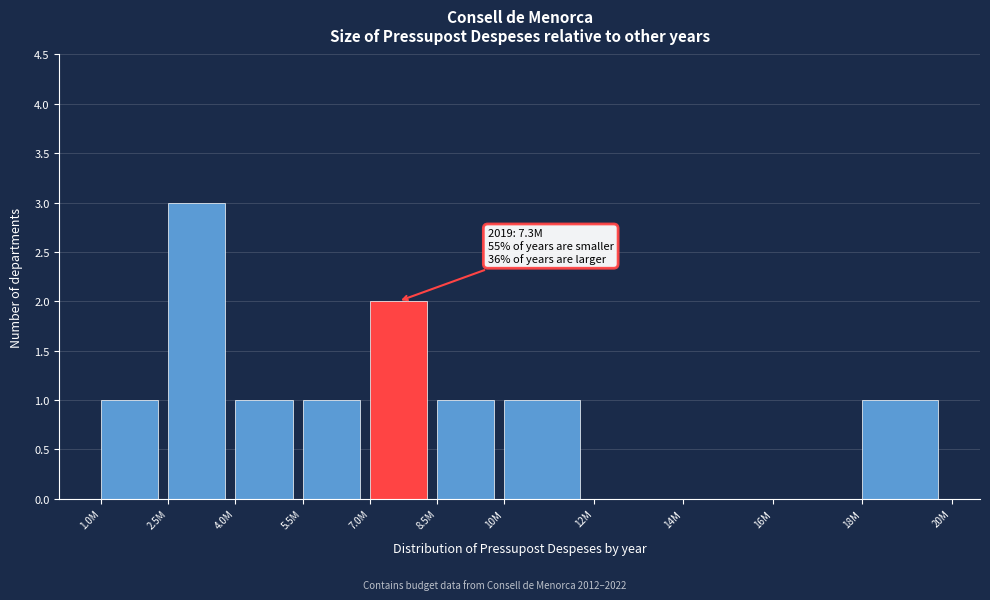

Reading right to left, extract all data points from this chart.

18M=1	16M=0	14M=0	12M=0	10M=1	8.5M=1	7.0M=2	5.5M=1	4.0M=1	2.5M=3	1.0M=1